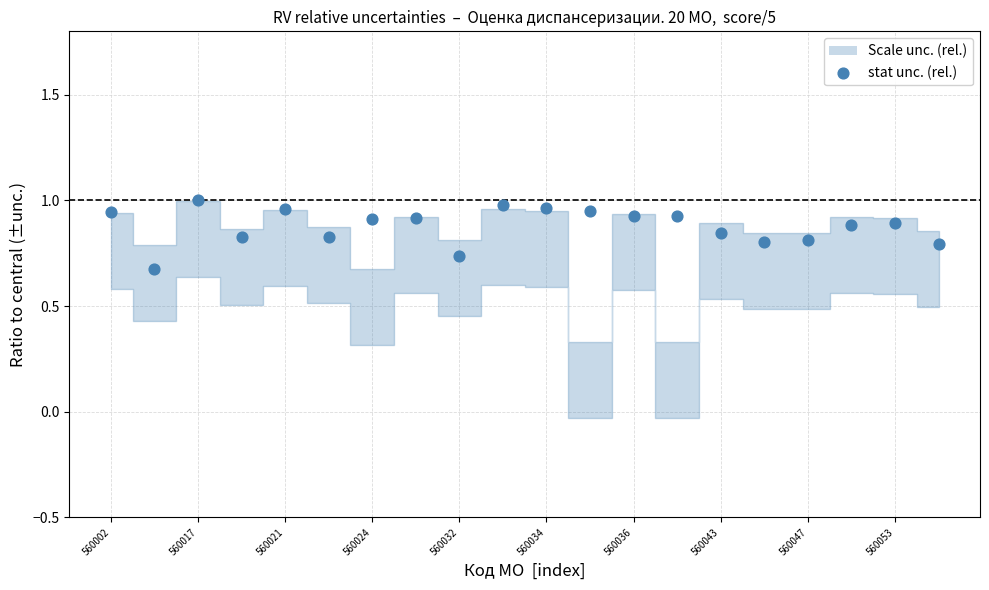

What is the range of Y values (max minus min)?

0.3